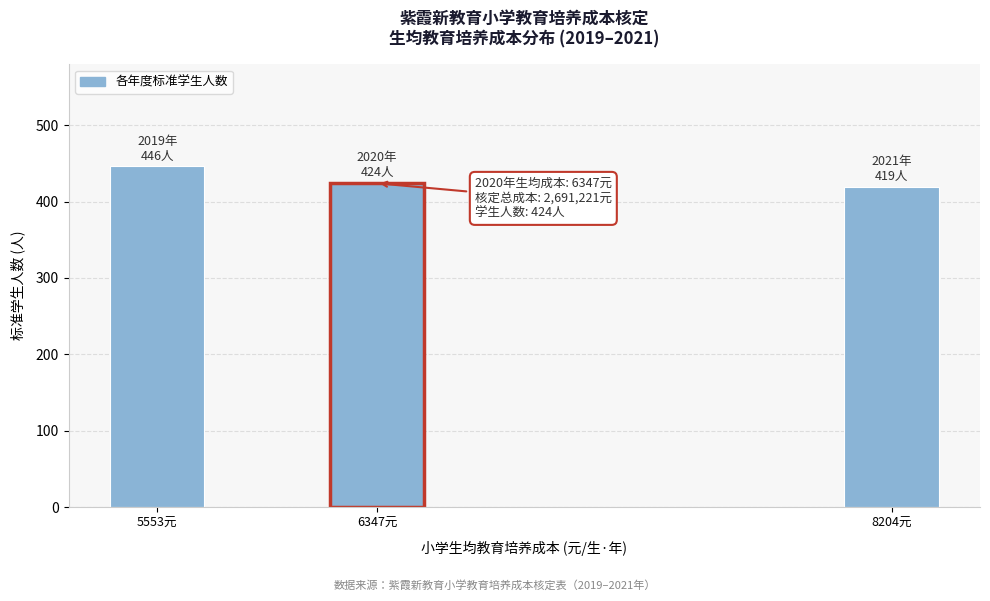

Reading left to right, list all the values displayed in this chart.

446	424	419